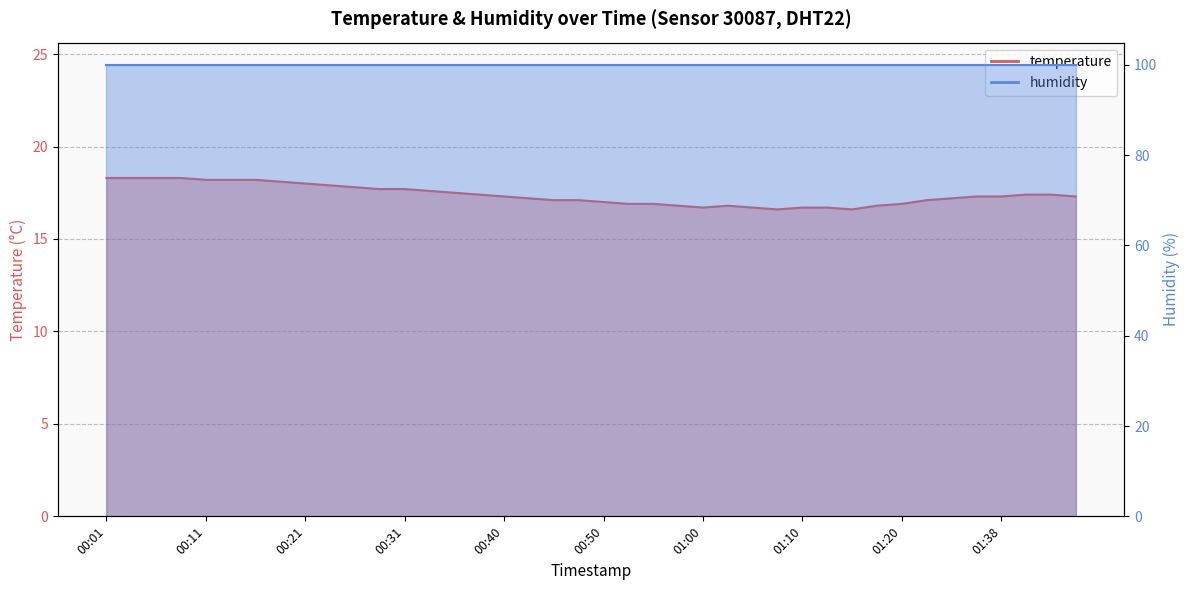

What position from the left is 00:09?

4